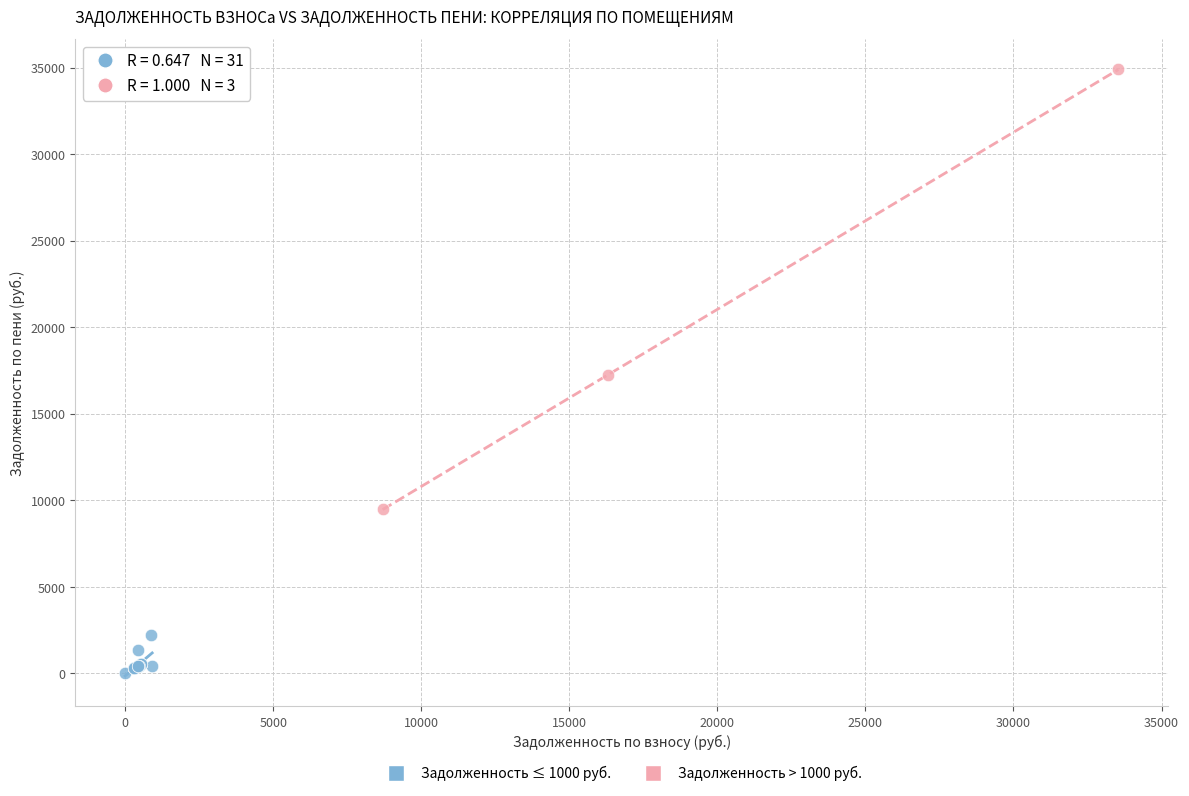

Which series reaches the minimum Y coordinate?

Задолженность ≤ 1000 руб.